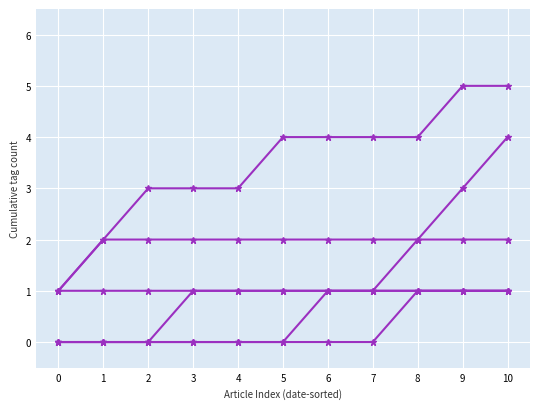

Does the chart have visible grid lines?

Yes